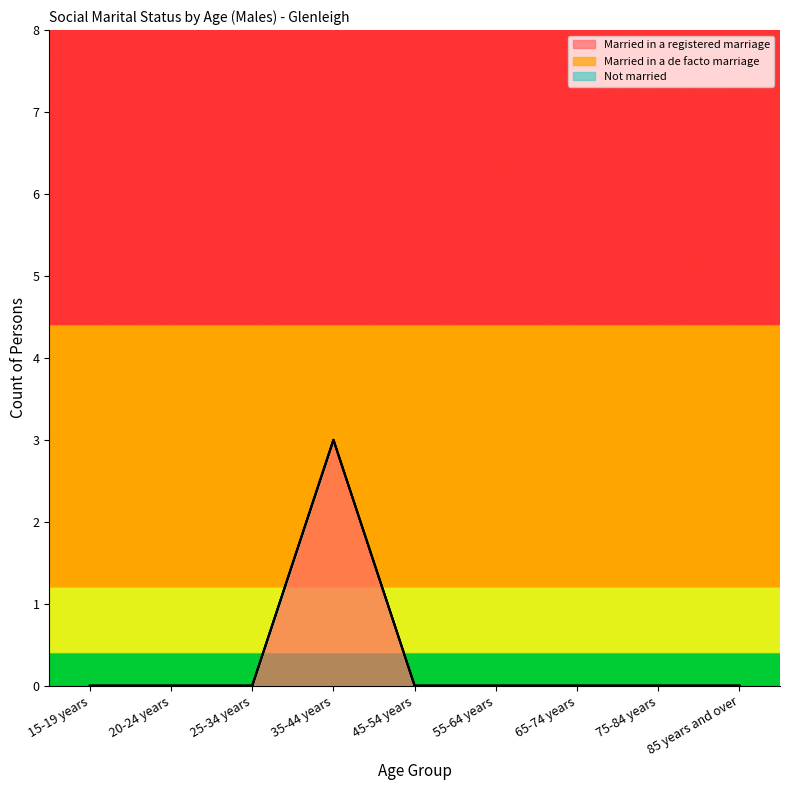

Which label corresponds to the smallest value in the chart?

15-19 years